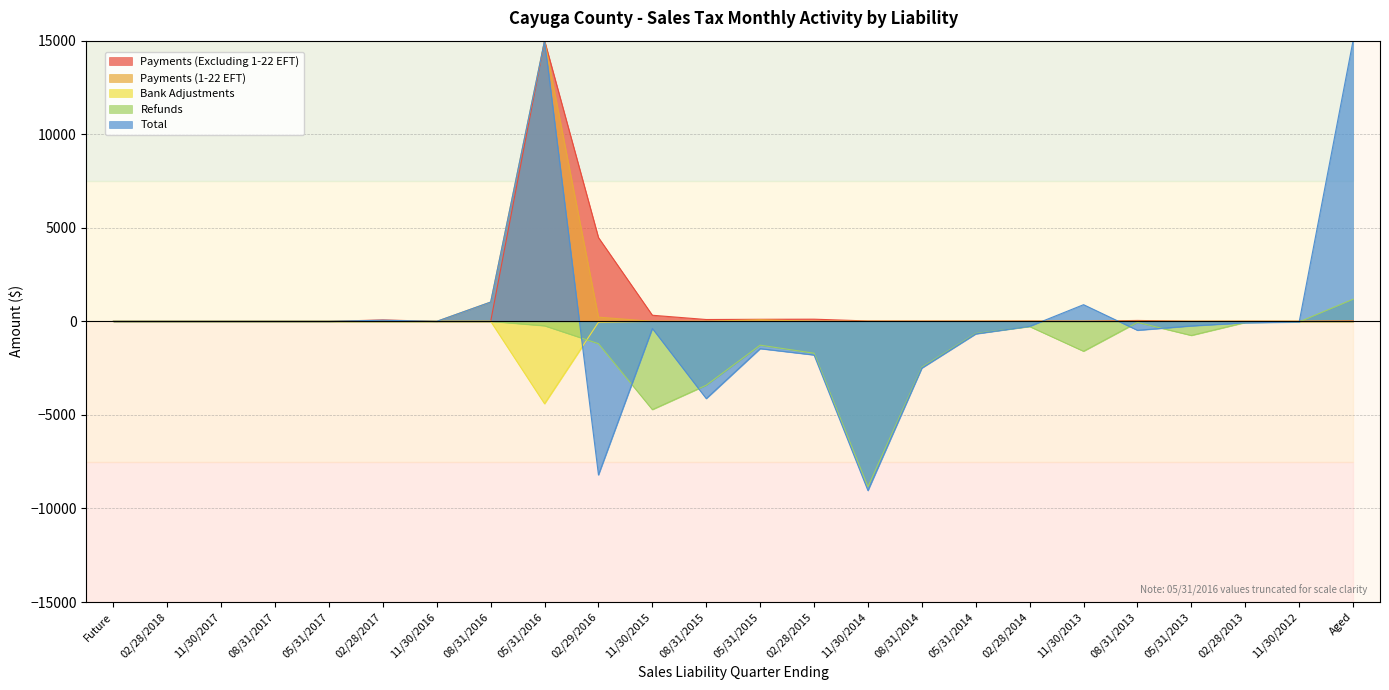

Where do Payments (1-22 EFT) and Refunds first cross each other?

11/30/2012 and Aged